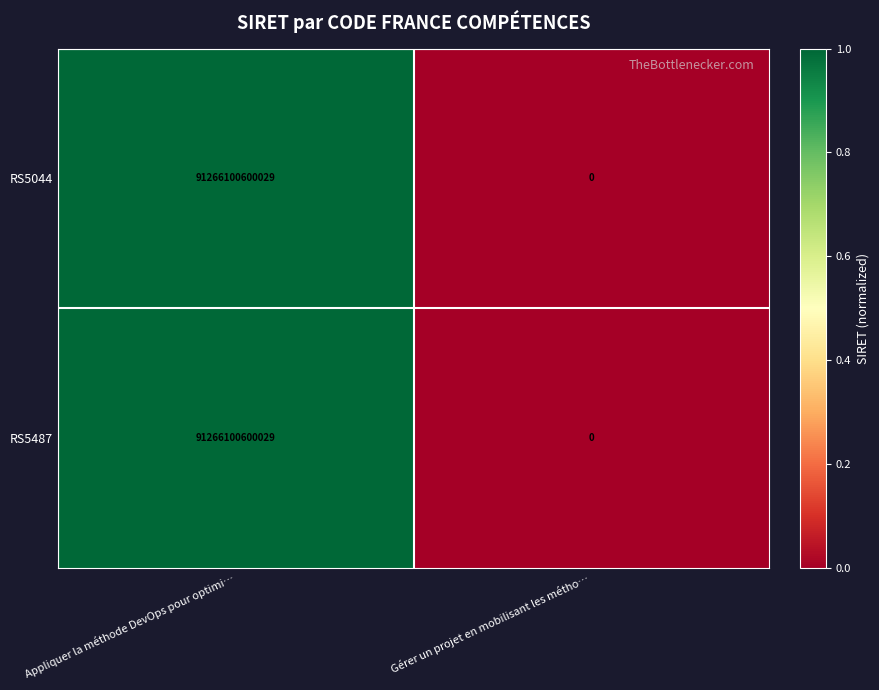

At which category is the sum across all series the highest?

Appliquer la méthode DevOps pour optimi…